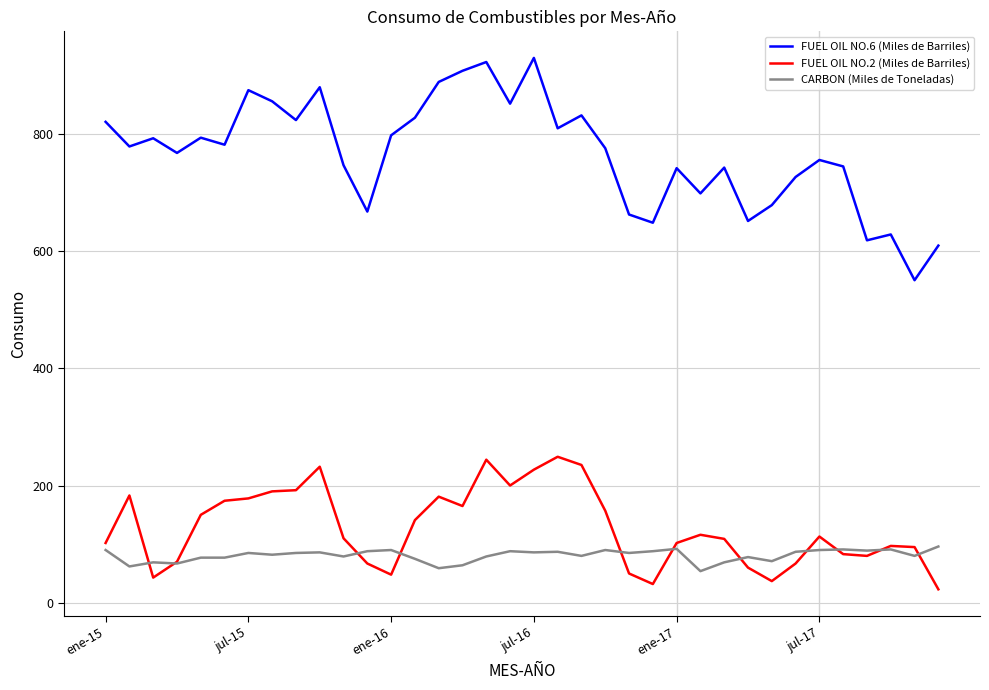

True or false: FUEL OIL NO.6 (Miles de Barriles) has more than 2 interior local peaks.

True